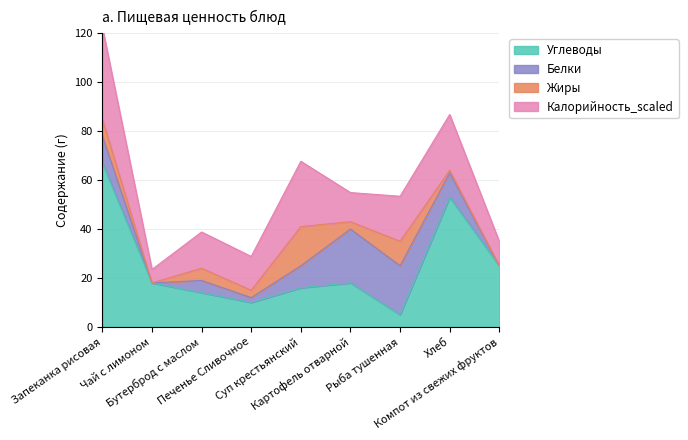

What is the label of the 4th point from the left?

Печенье Сливочное